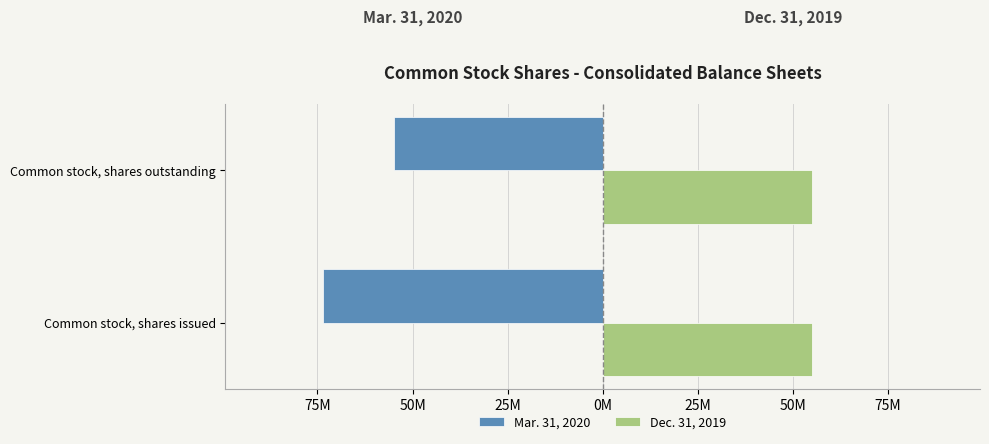

What are all the series names shown in the legend?

Mar. 31, 2020, Dec. 31, 2019